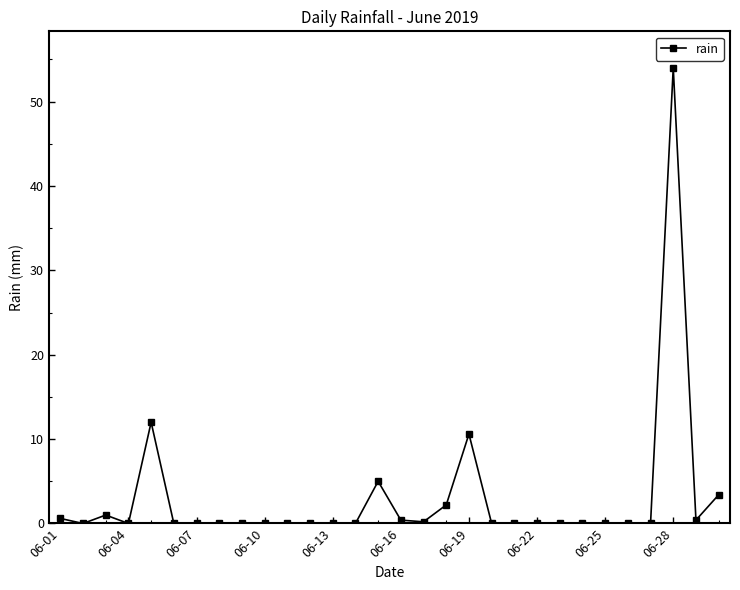

What is the greatest value displayed?

54.0